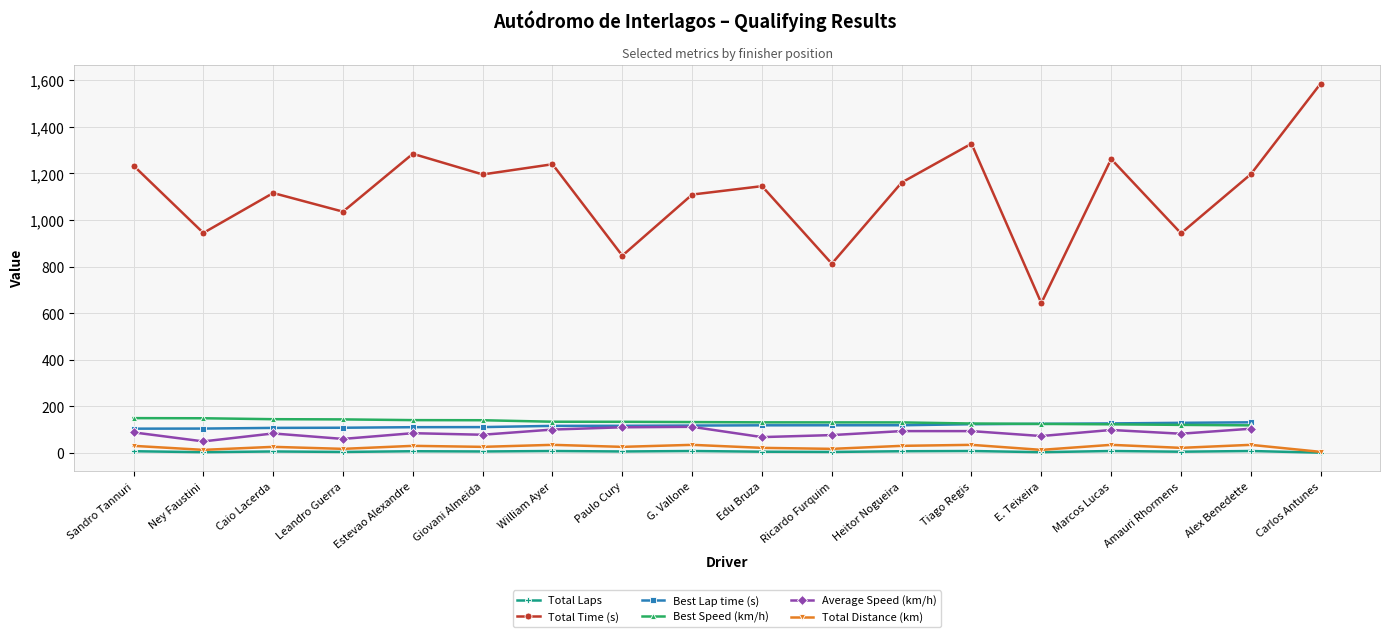

How many positive values does the Average Speed (km/h) series have?

17